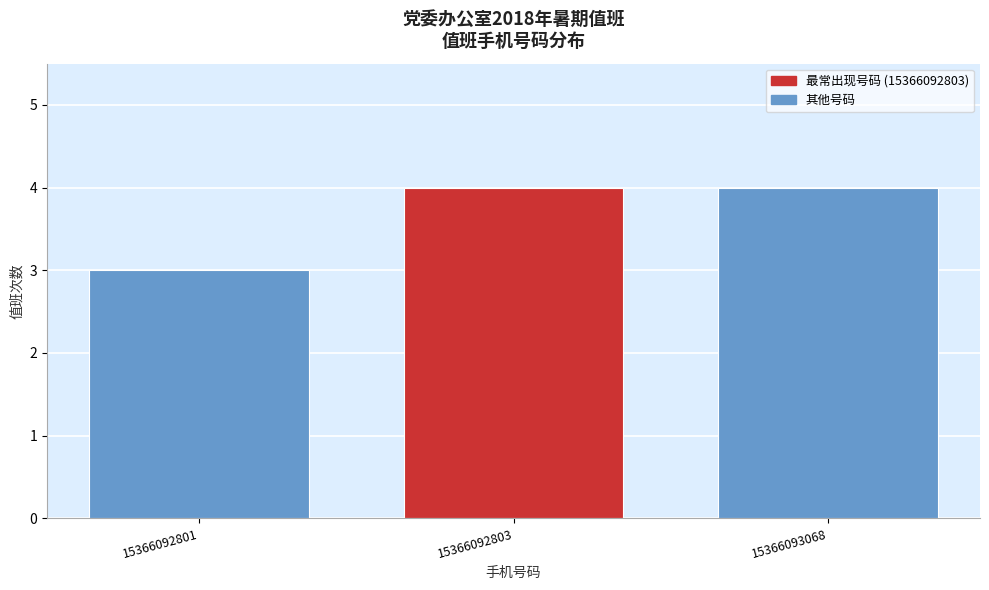

Reading left to right, extract all data points from this chart.

3	4	4